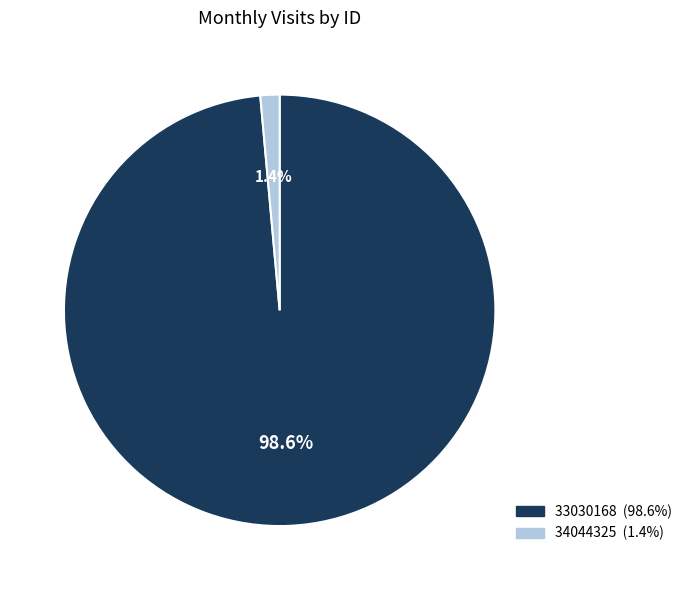

Between 33030168 and 34044325, which is larger?

33030168